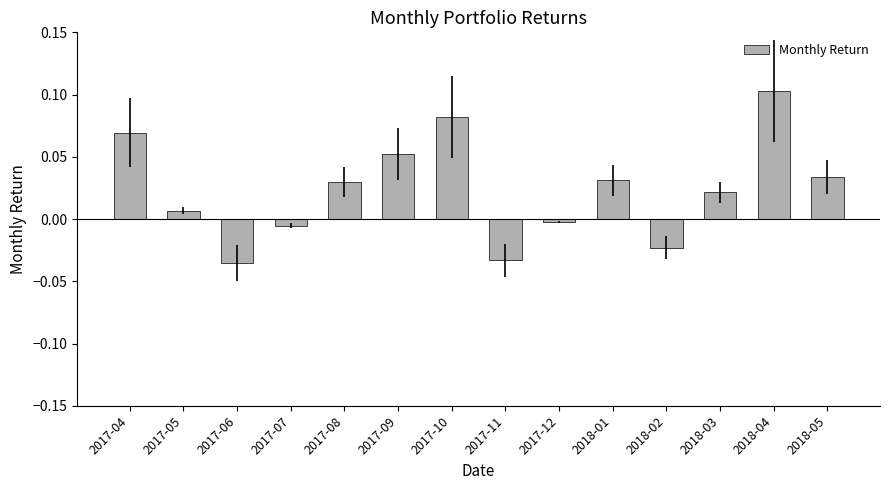

Where is the data nearest to the value 0?

2017-12